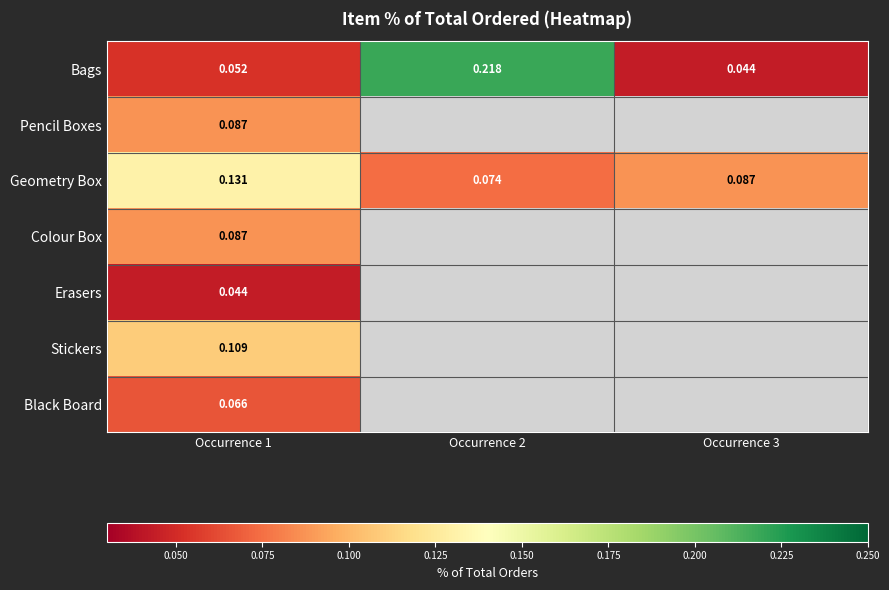

Is the value of Stickers at Occurrence 2 greater than the value of Geometry Box at Occurrence 1?

No